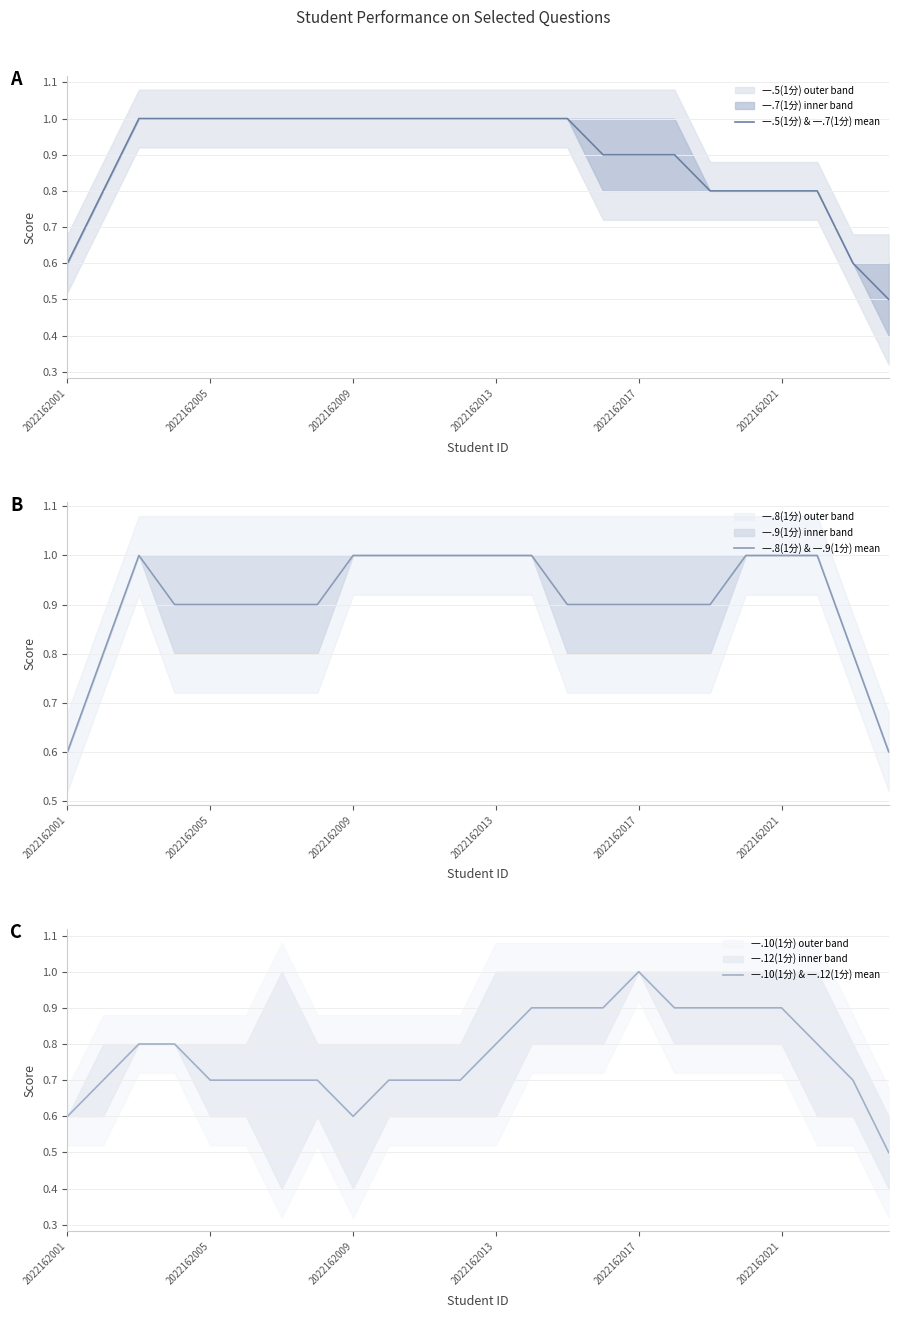

What is the approximate value of 一.5(1分) & 一.7(1分) mean at 23?

0.5